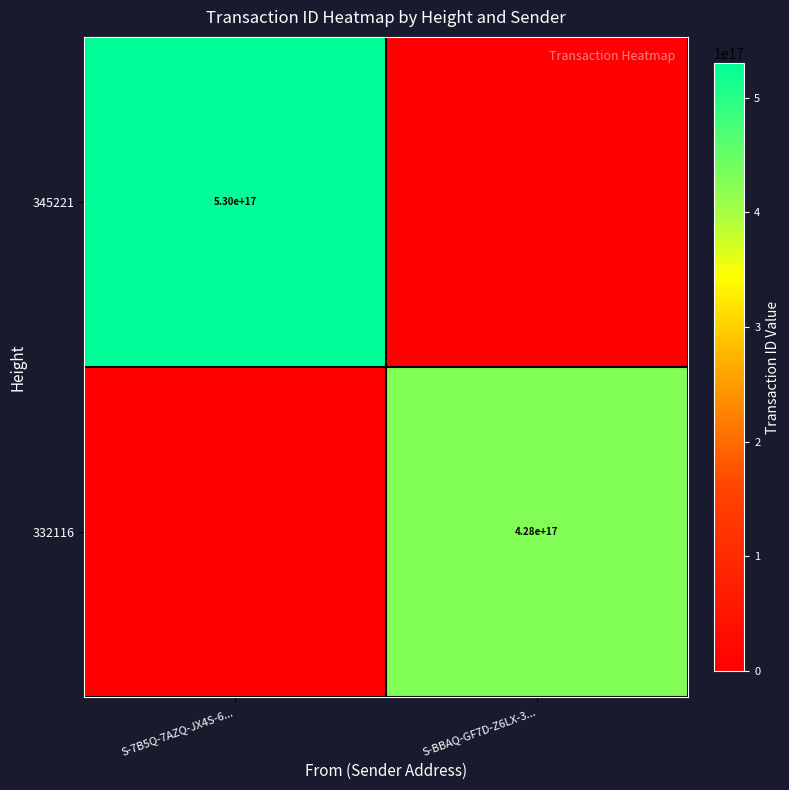

Is it true that 345221 equals 530000000000000000 at S-7B5Q-7AZQ-JX4S-6...?

True